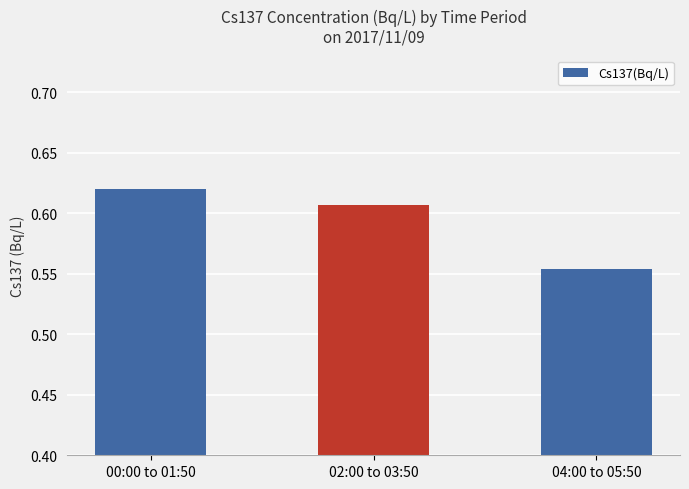

Which has a higher value, 04:00 to 05:50 or 02:00 to 03:50?

02:00 to 03:50